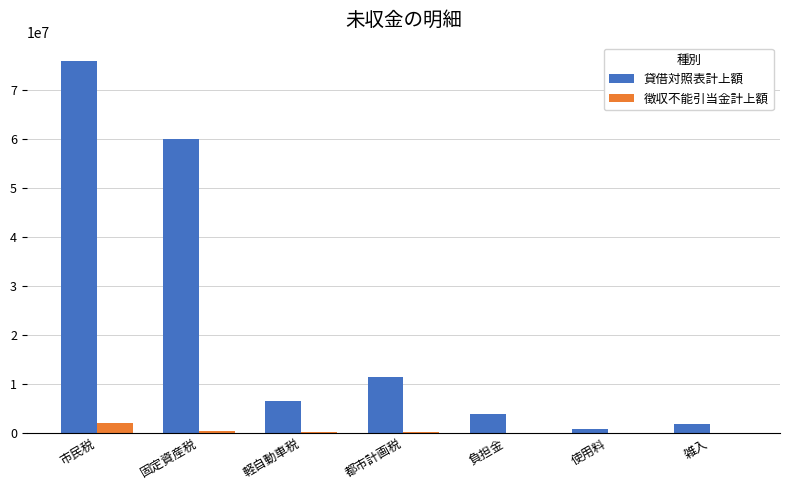

The value of 徴収不能引当金計上額 at 負担金 is 0. True or false?

True